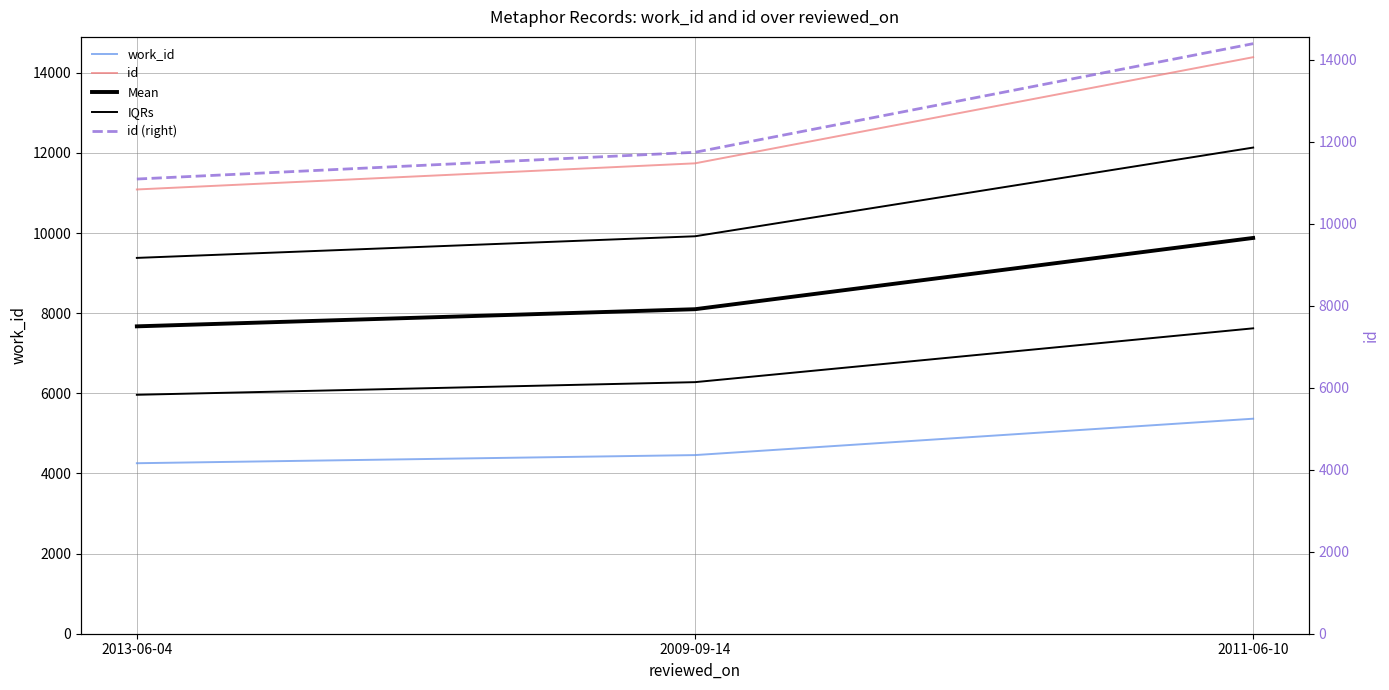

Which category has the highest value in the Mean series?

2011-06-10